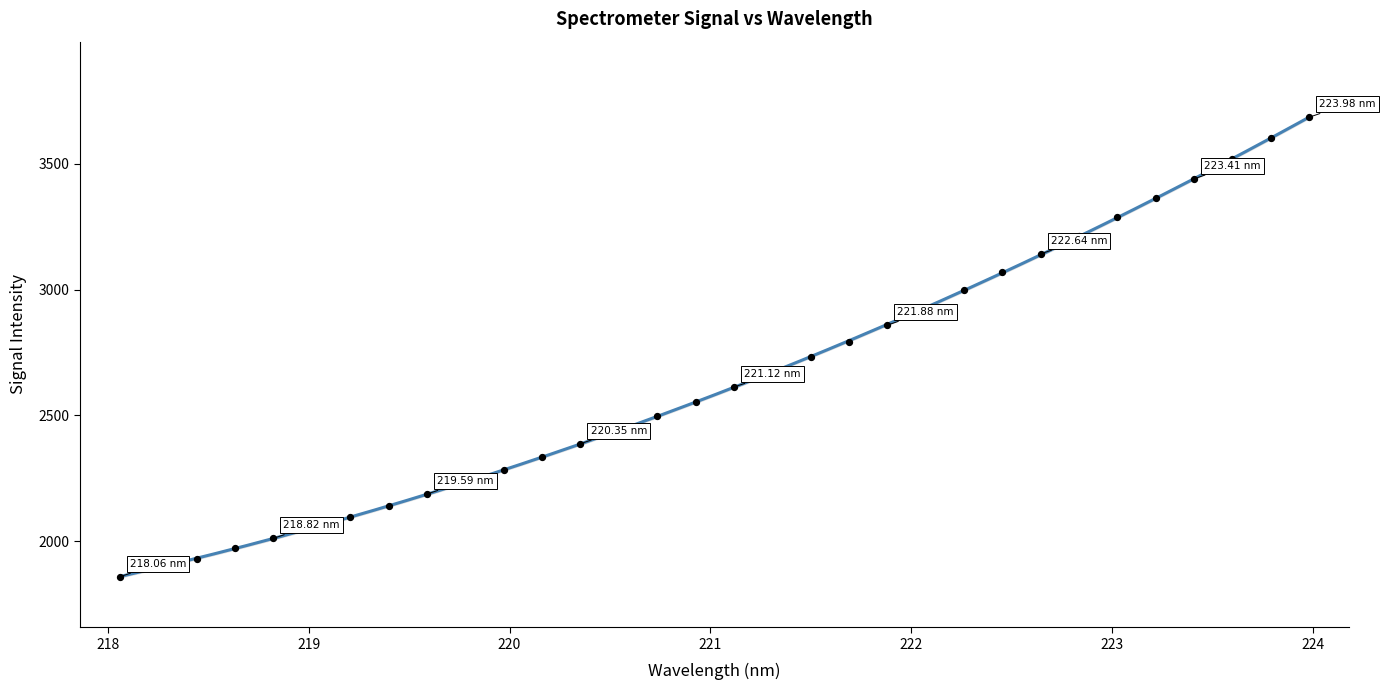

What is the range of X values (max minus min)?

5.9